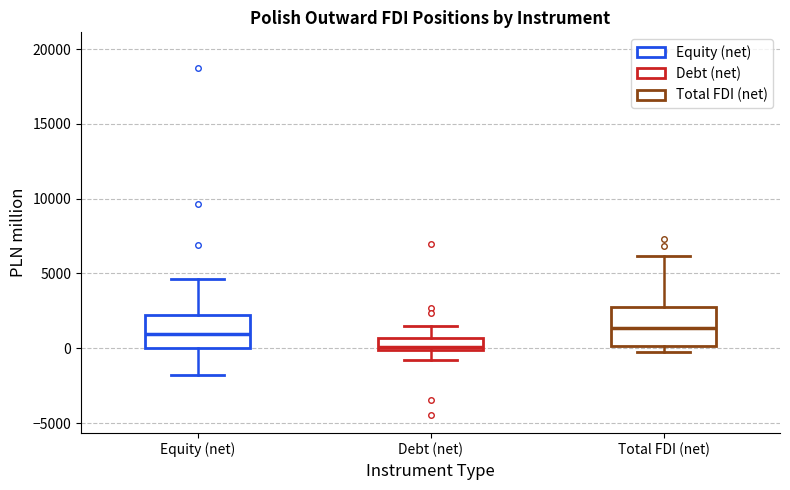

Which box has the lowest median line?

Debt (net)